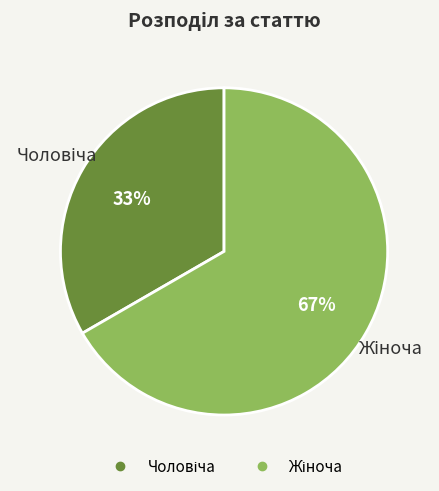

To the nearest percent, what is the average slice percentage?

50%